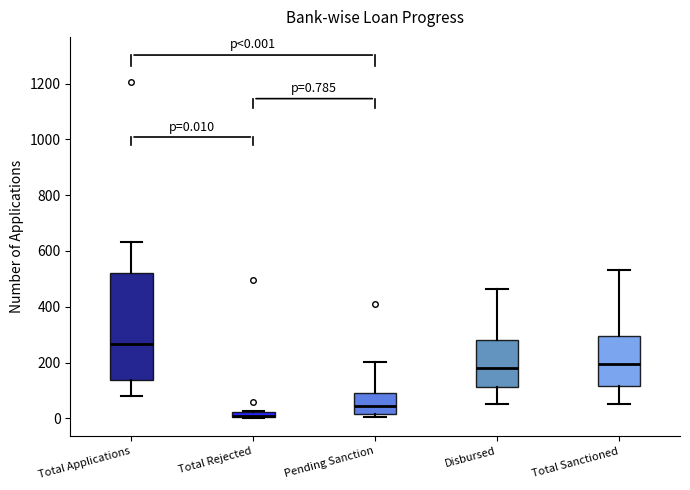

Which box's median line is the lowest?

Total Rejected